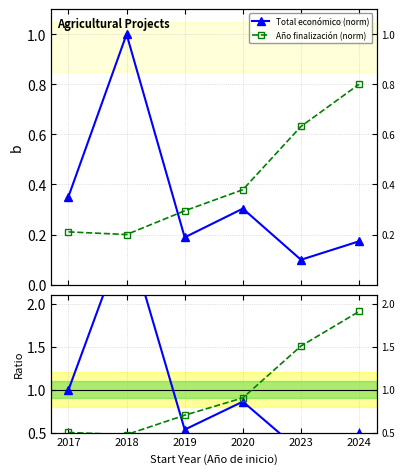

True or false: Ratio Total económico has a value of 0.3 at 2024.

False